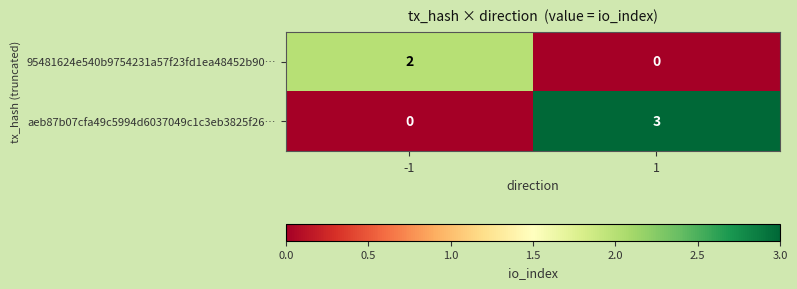

What is the spread (max minus min) of values at 1?

3